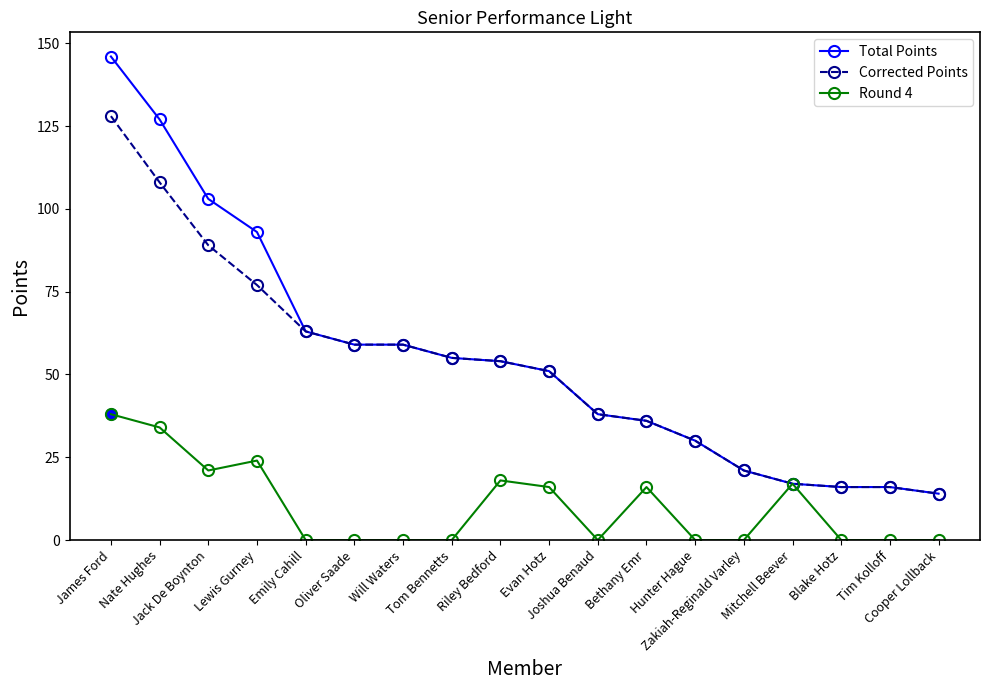

The Round 4 series shows 34 at Lewis Gurney. True or false?

False